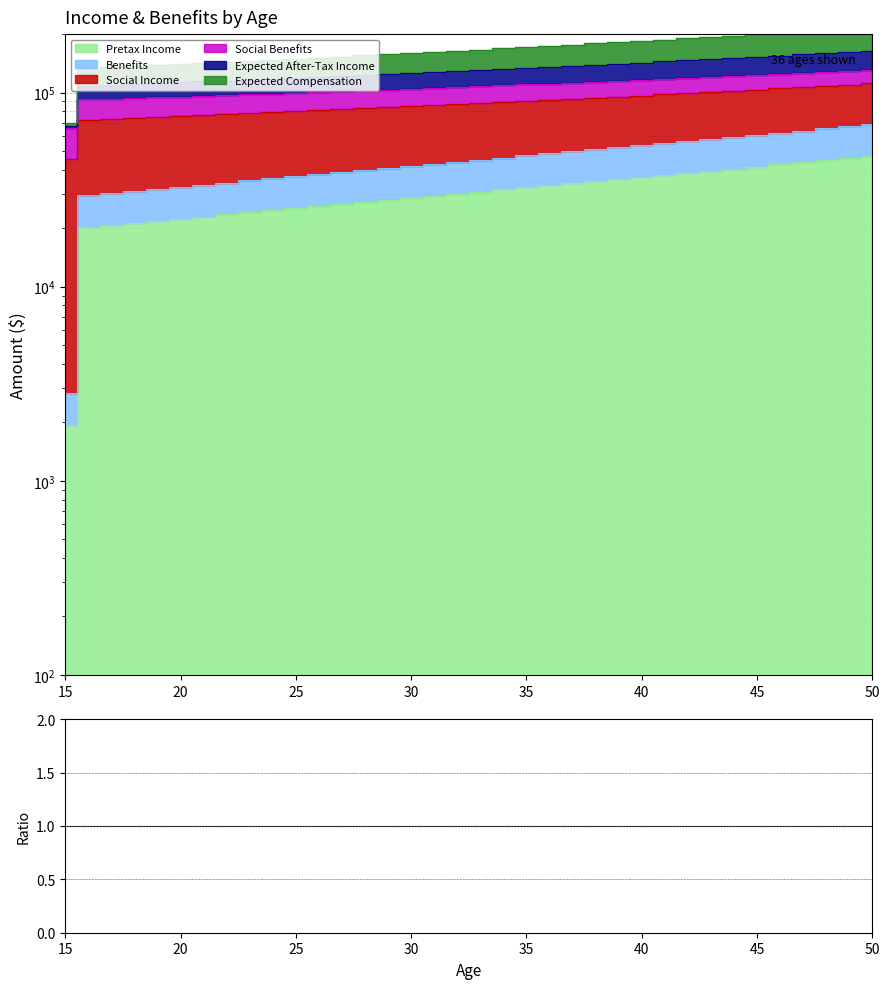

True or false: Benefits and Expected Compensation cross at least once.

False